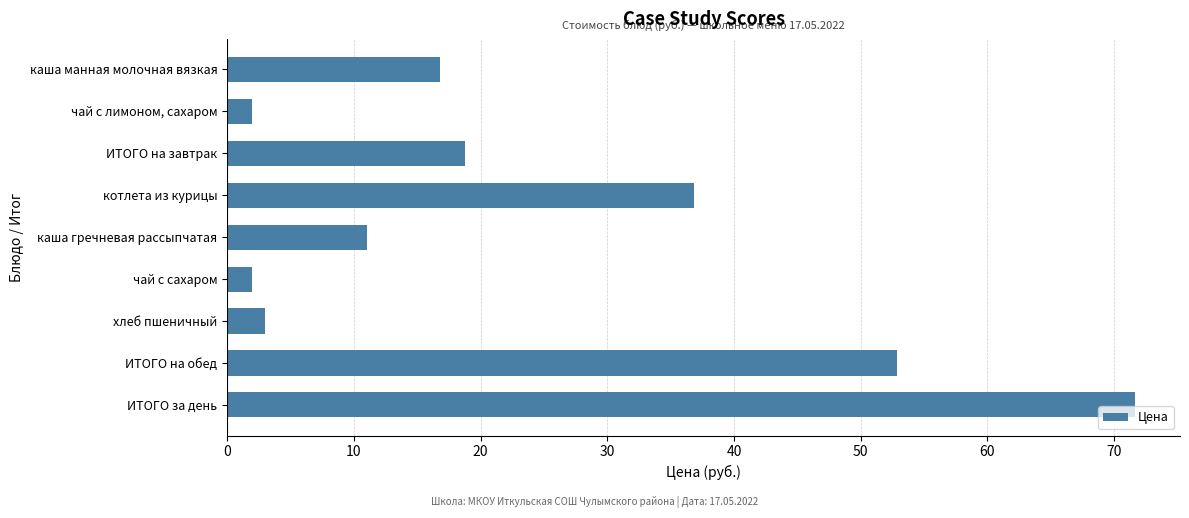

The chart shows a value of 2.0 at чай с лимоном, сахаром. True or false?

True